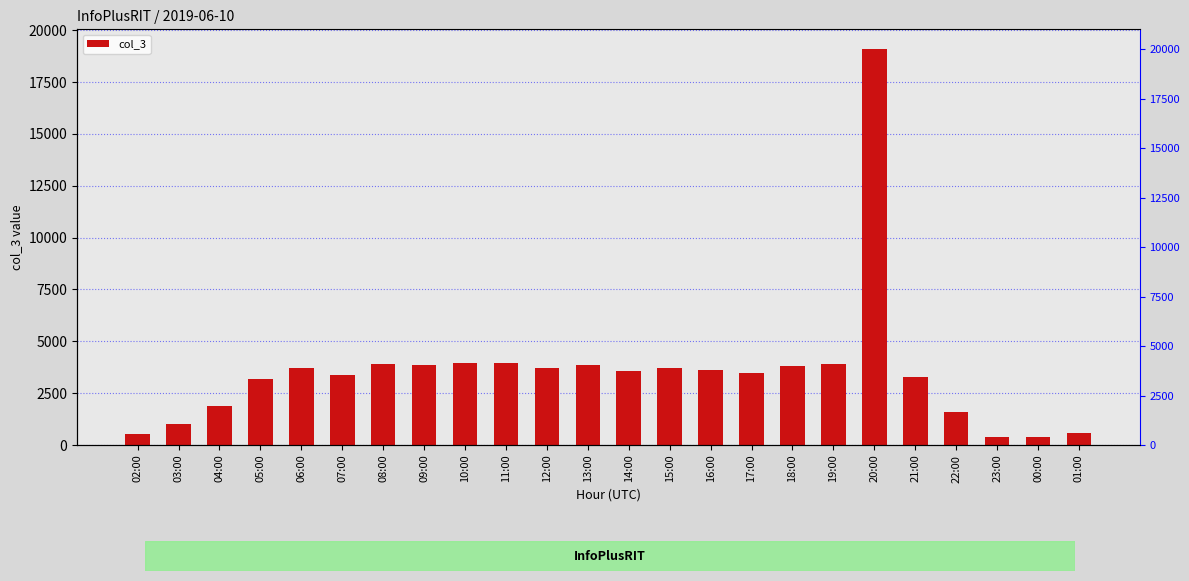

Reading left to right, extract all data points from this chart.

02:00=521	03:00=1013	04:00=1884	05:00=3189	06:00=3690	07:00=3383	08:00=3897	09:00=3867	10:00=3932	11:00=3940	12:00=3698	13:00=3878	14:00=3587	15:00=3721	16:00=3602	17:00=3492	18:00=3803	19:00=3925	20:00=19092	21:00=3261	22:00=1604	23:00=362	00:00=381	01:00=584